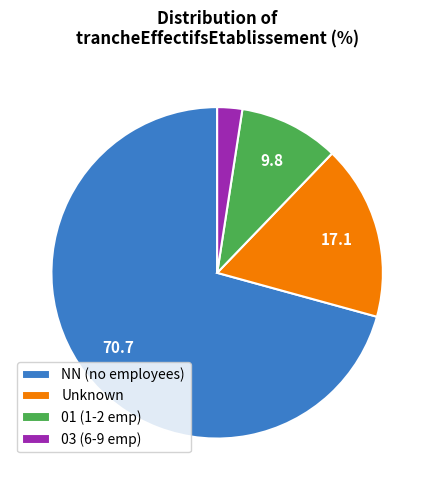

Which category accounts for the majority?

NN (no employees)